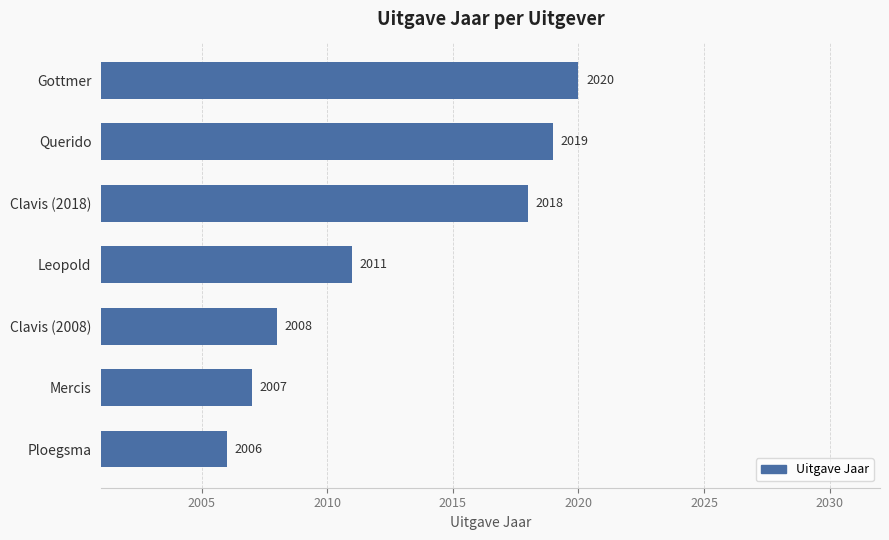

What is the difference between the maximum and second lowest values?

13